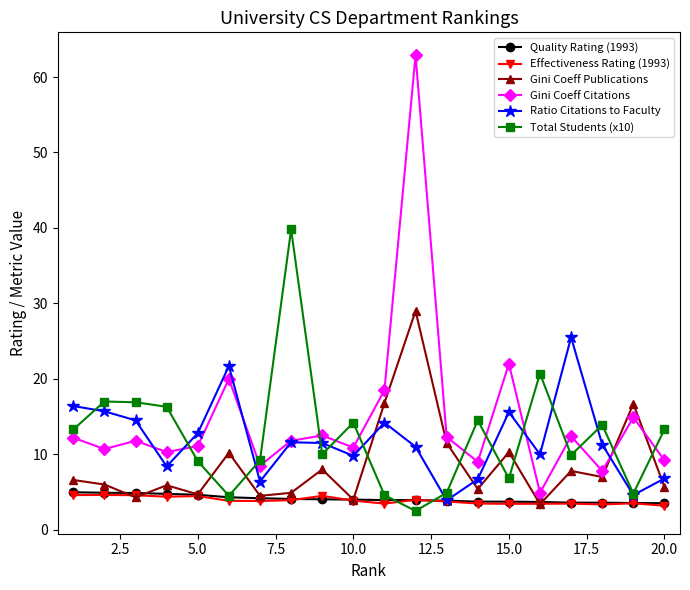

What is the minimum value shown in the chart?

2.5